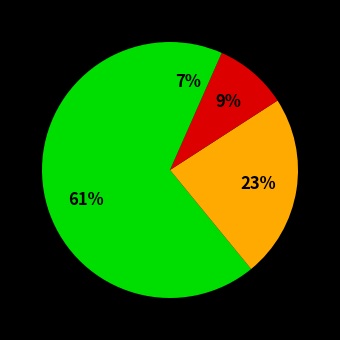

How many slices are in this pie chart?

4